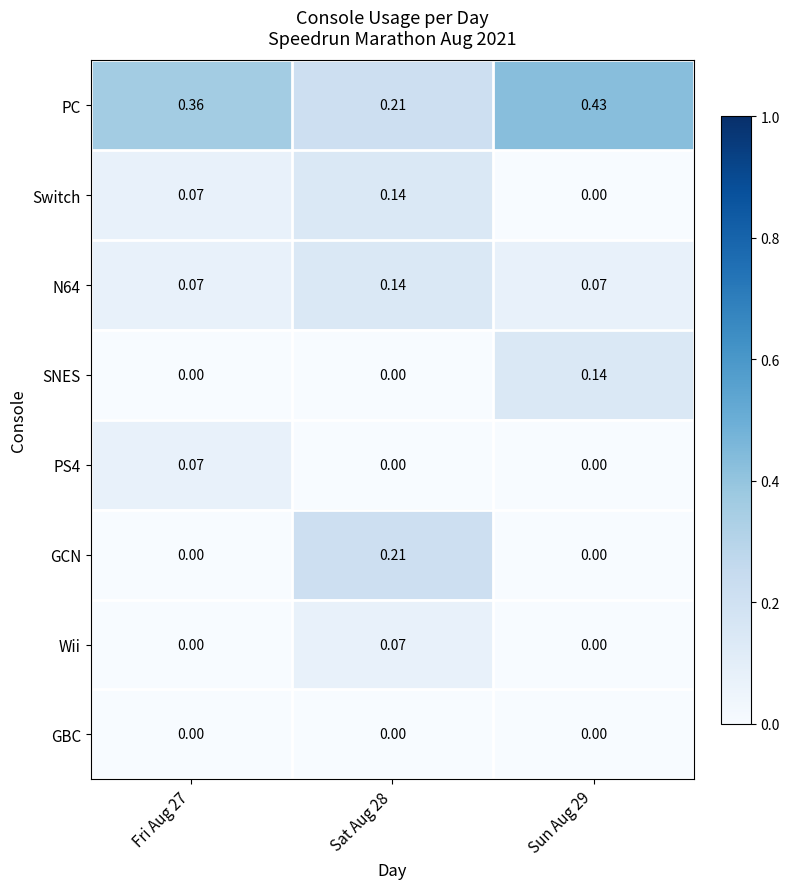

Which series has the widest spread of values?

PC